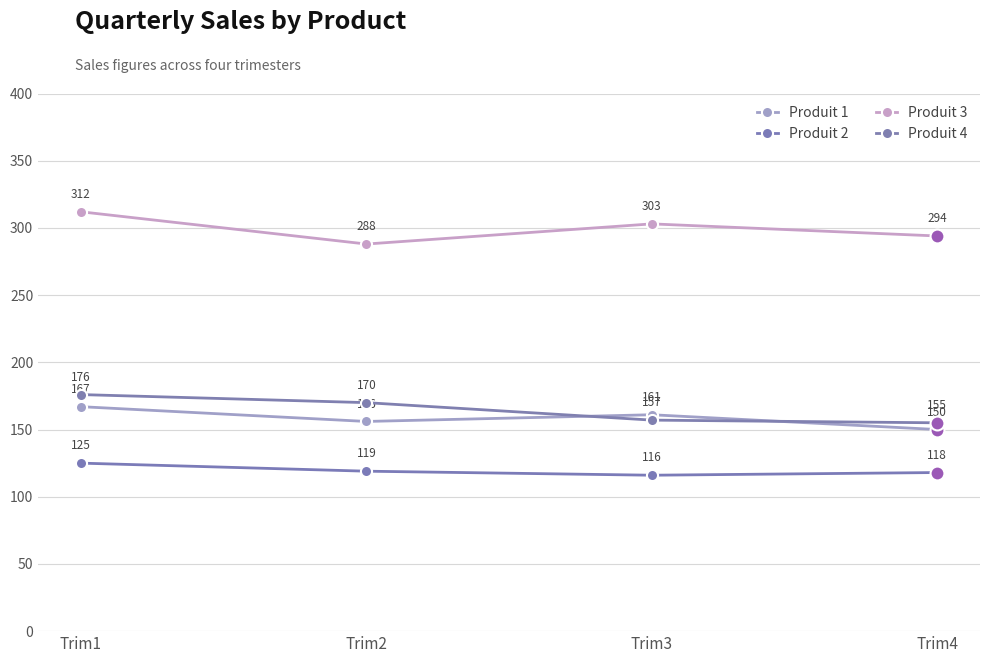

What value does the Produit 3 series have at Trim2, to the nearest 5?

290